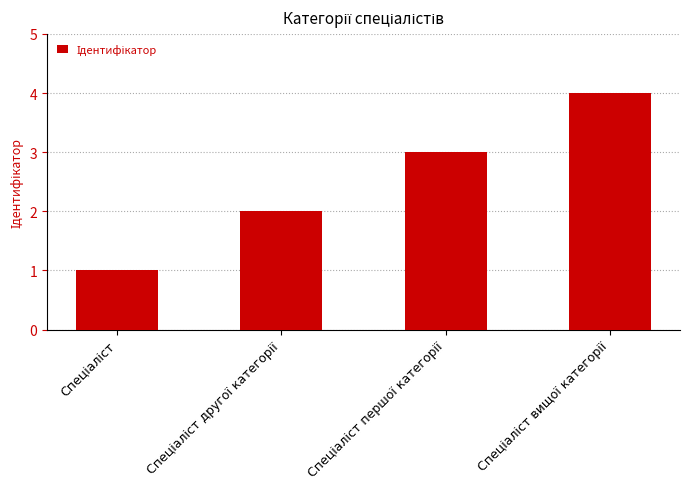

Reading left to right, what are all the values shown in this chart?

1	2	3	4